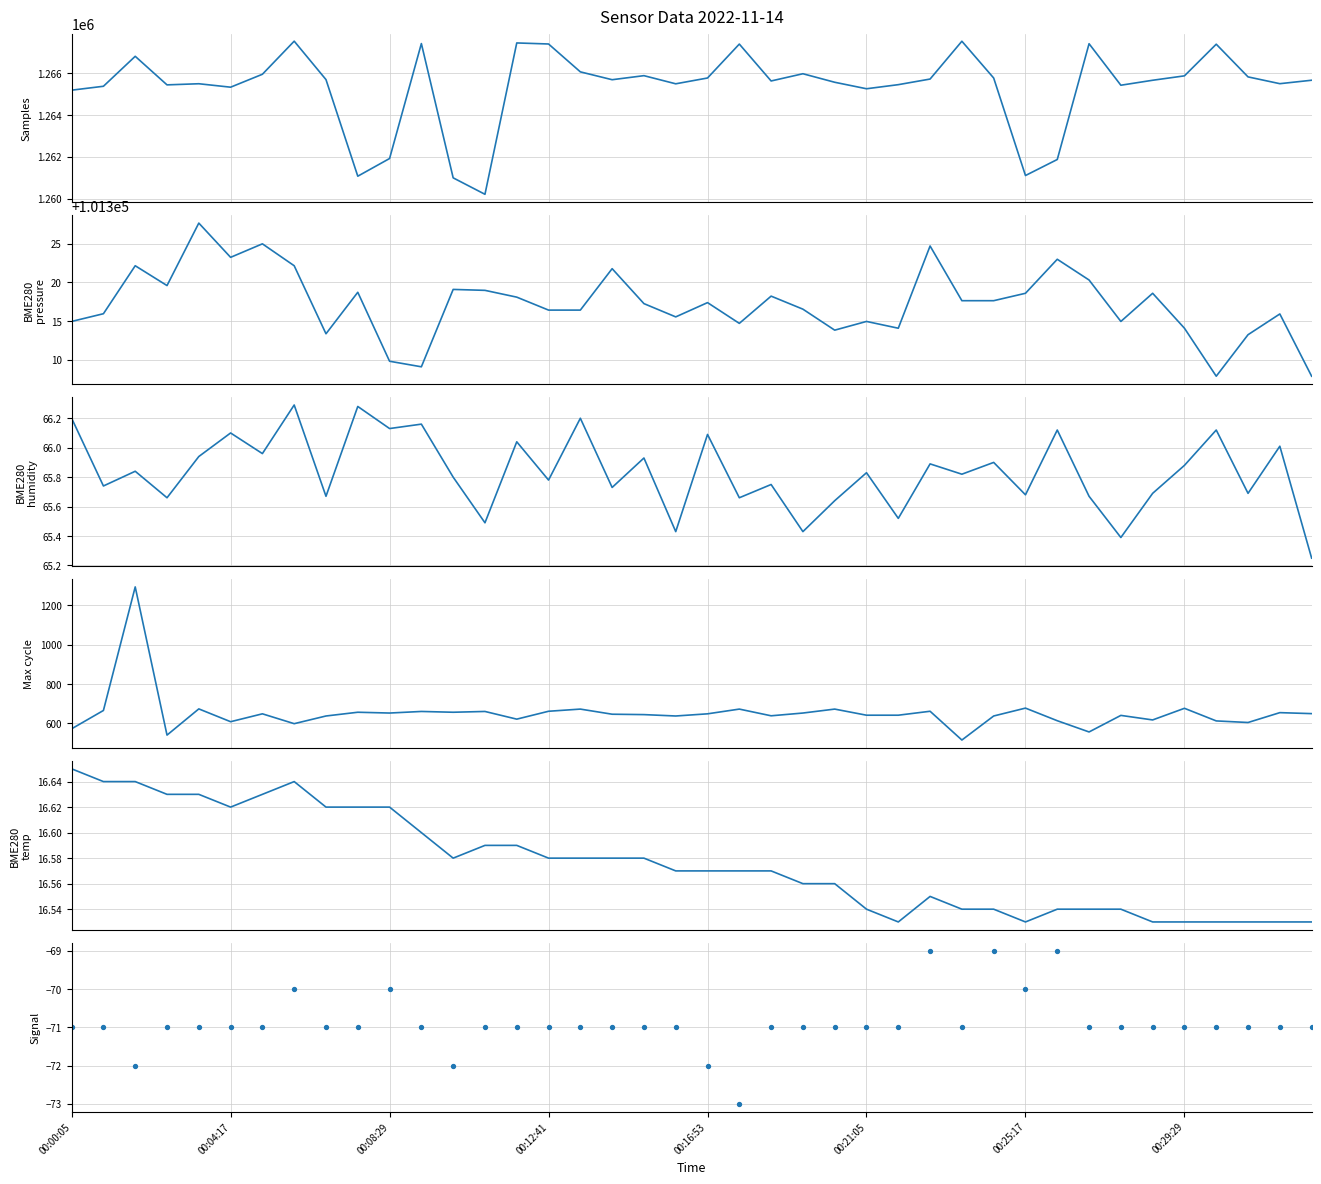

Which series has the widest spread of Y values?

Samples